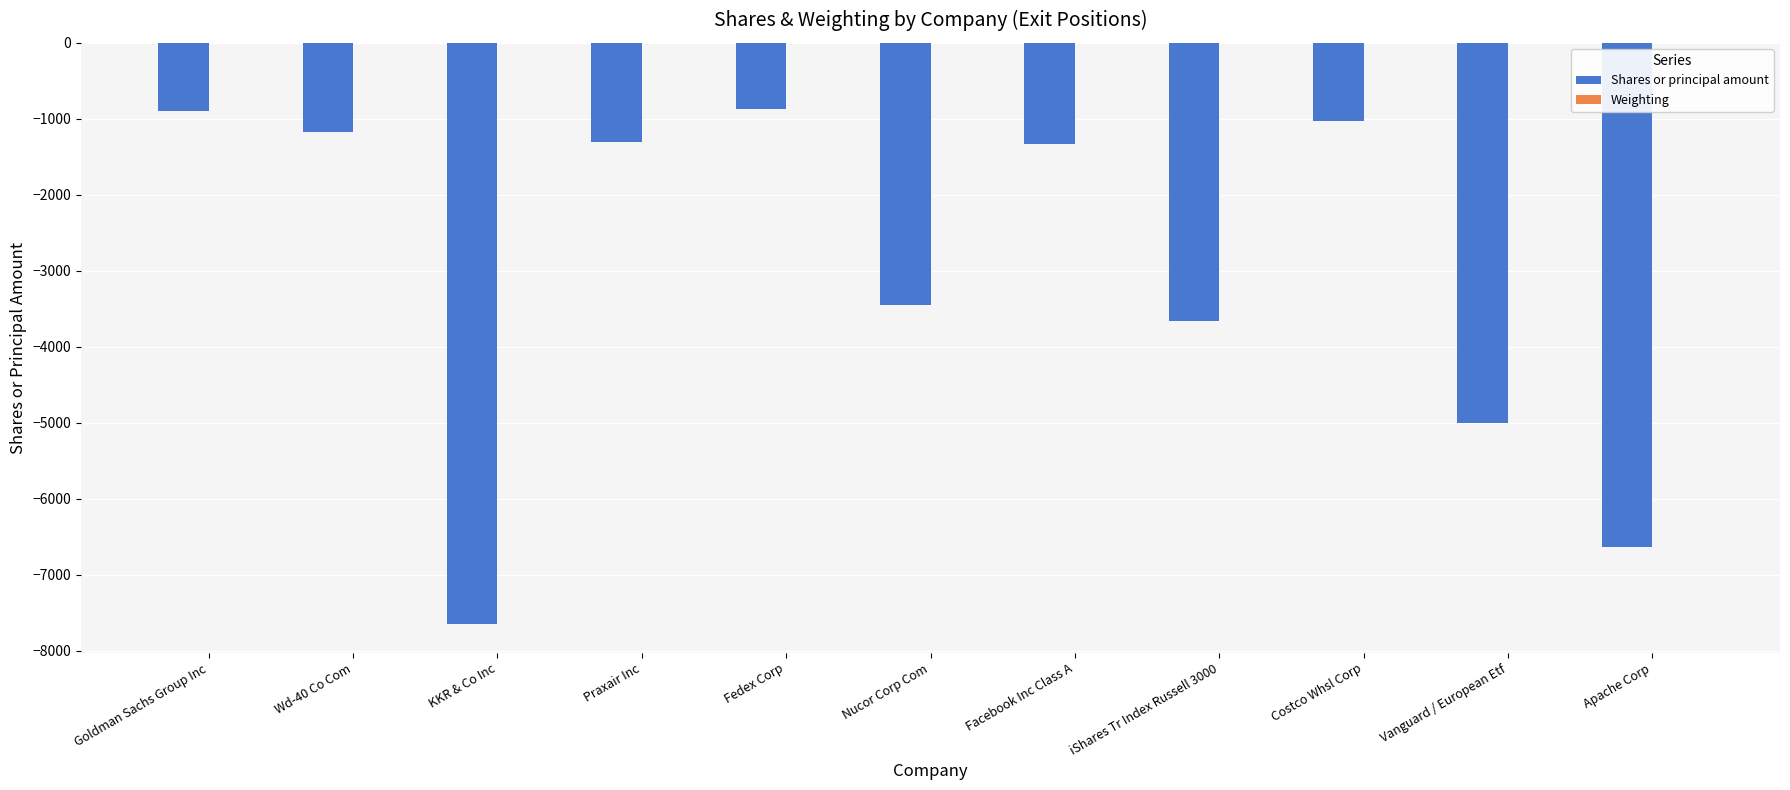

Count the number of categories in the chart.

11